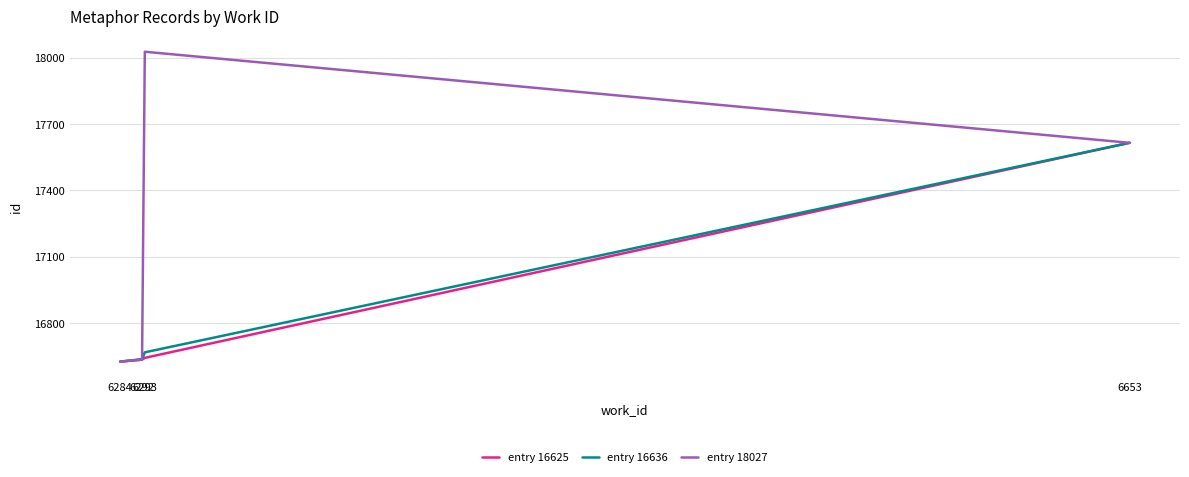

Reading left to right, extract all data points from this chart.

entry 16625: 6284=16625	6292=16634	6293=16642	6653=17615
entry 16636: 6284=16625	6292=16636	6293=16667	6653=17615
entry 18027: 6284=16625	6292=16634	6293=18027	6653=17615